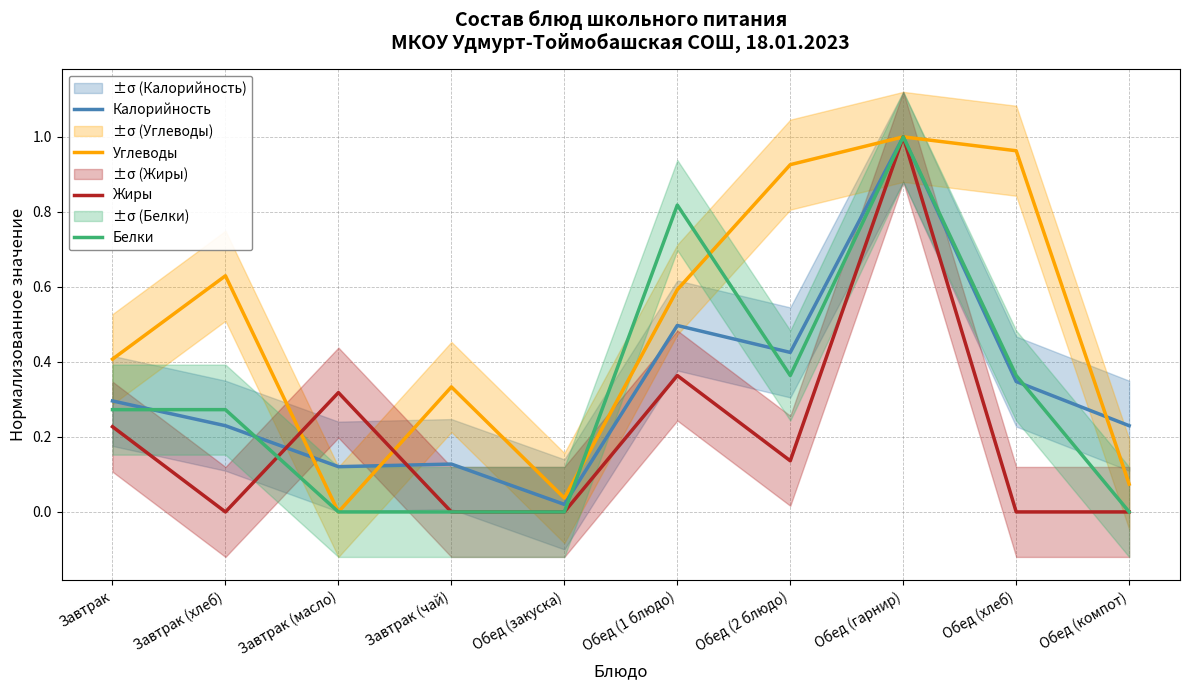

The value of Углеводы at Обед (1 блюдо) is 1.0. True or false?

False